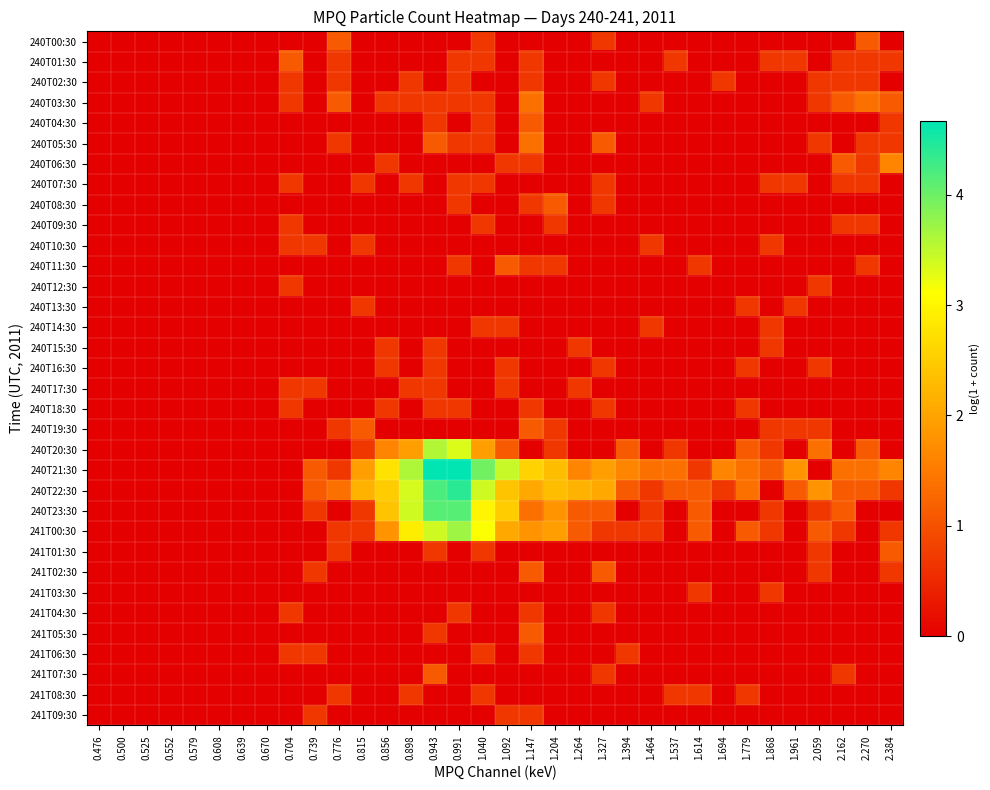

What is the greatest value displayed?

4.7